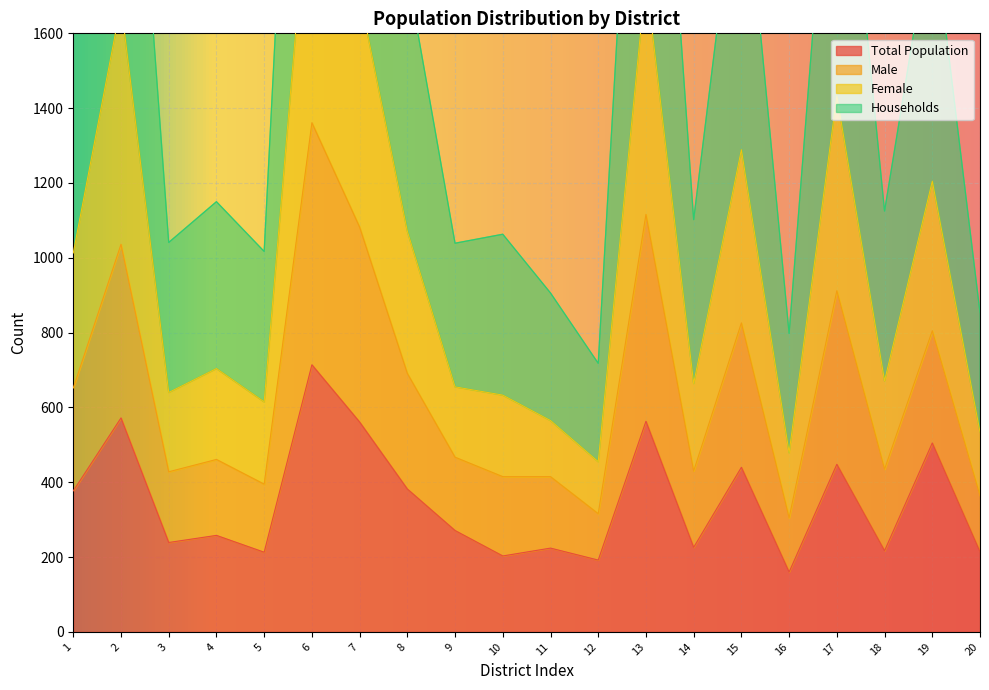

True or false: Female and Total Population cross at least once.

False